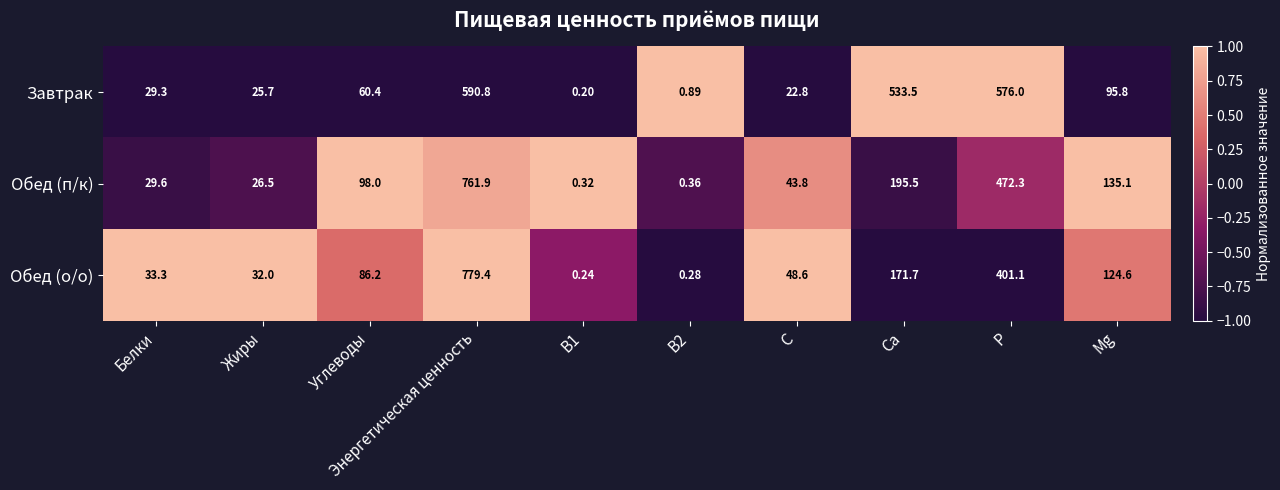

Which series changed the most between Энергетическая ценность and B1?

Обед (о/о)